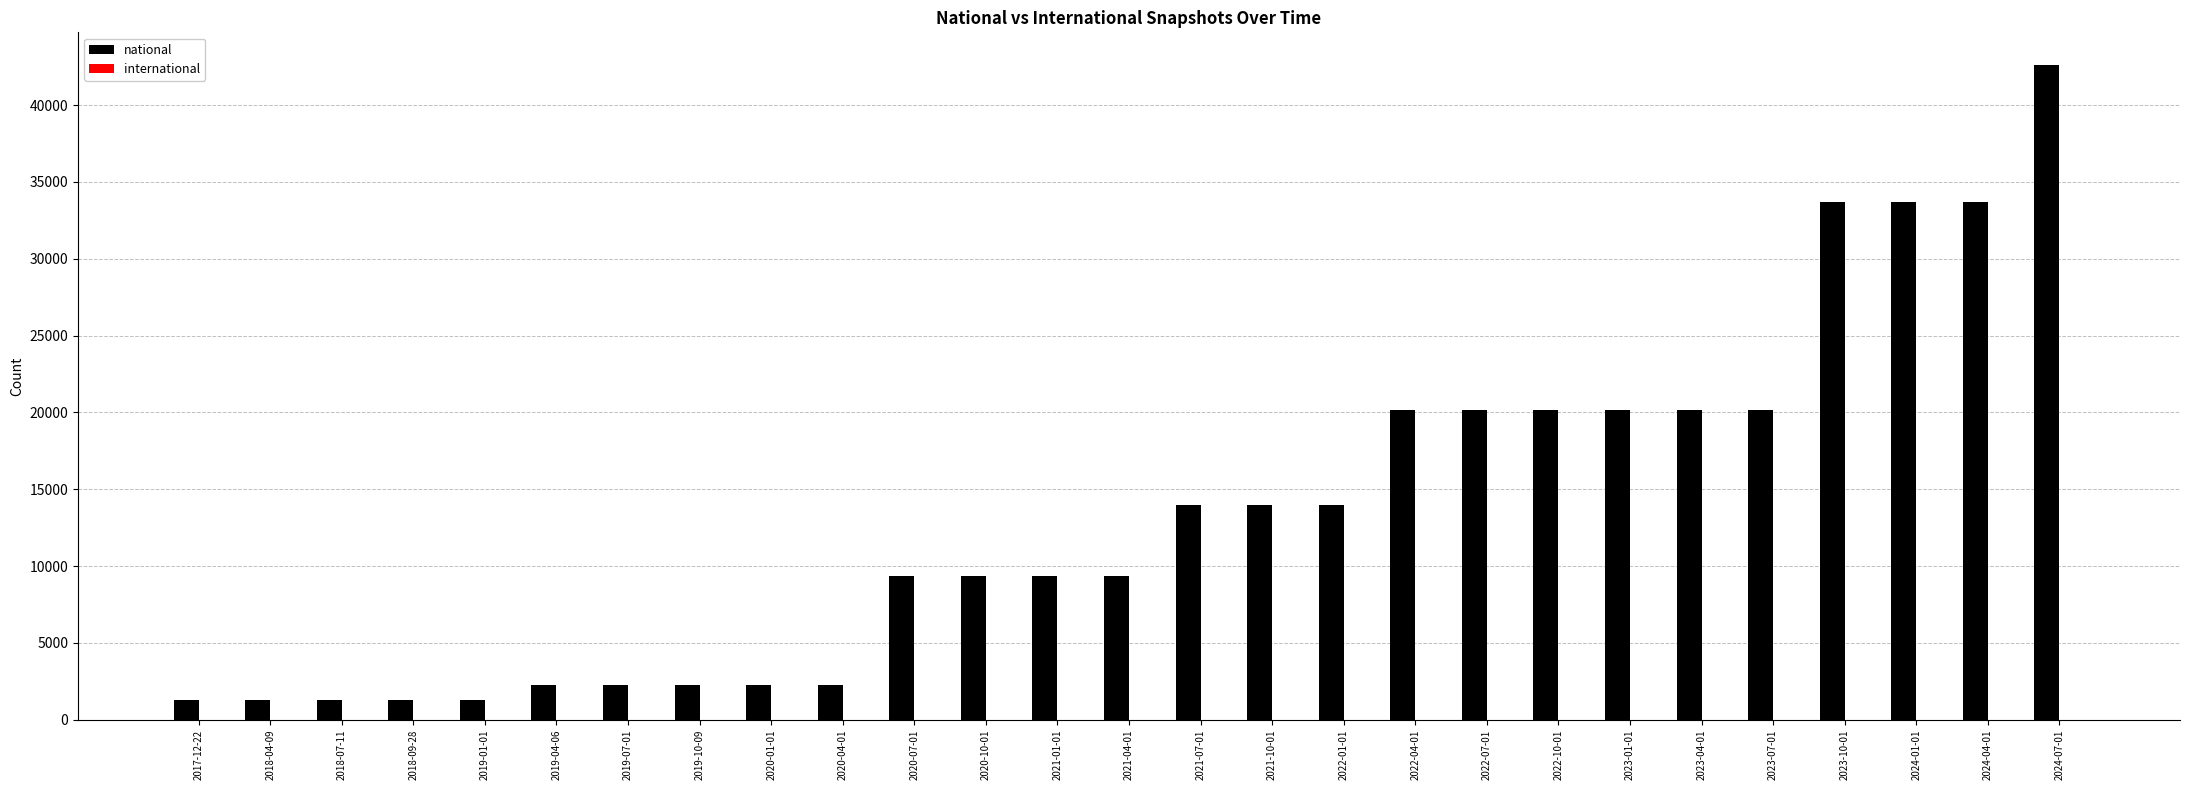

Reading right to left, what are all the values shown in this chart?

2024-07-01=42603	2024-04-01=33667	2024-01-01=33667	2023-10-01=33667	2023-07-01=20168	2023-04-01=20168	2023-01-01=20168	2022-10-01=20168	2022-07-01=20168	2022-04-01=20168	2022-01-01=13953	2021-10-01=13953	2021-07-01=13953	2021-04-01=9388	2021-01-01=9388	2020-10-01=9388	2020-07-01=9388	2020-04-01=2273	2020-01-01=2273	2019-10-09=2273	2019-07-01=2273	2019-04-06=2273	2019-01-01=1295	2018-09-28=1295	2018-07-11=1295	2018-04-09=1295	2017-12-22=1295